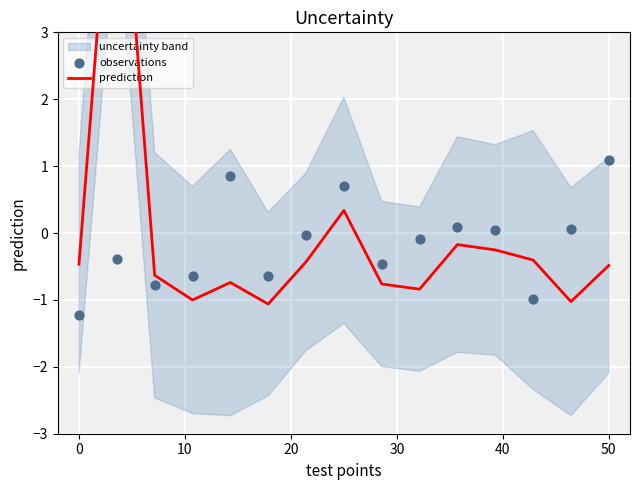

Which series has the largest total across all categories?

prediction